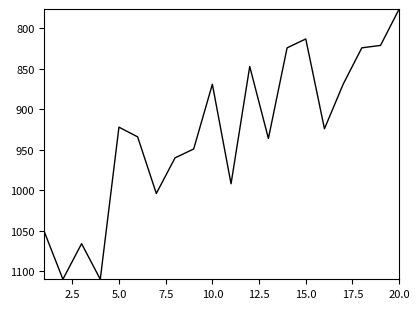

What is the minimum value shown in the chart?

776